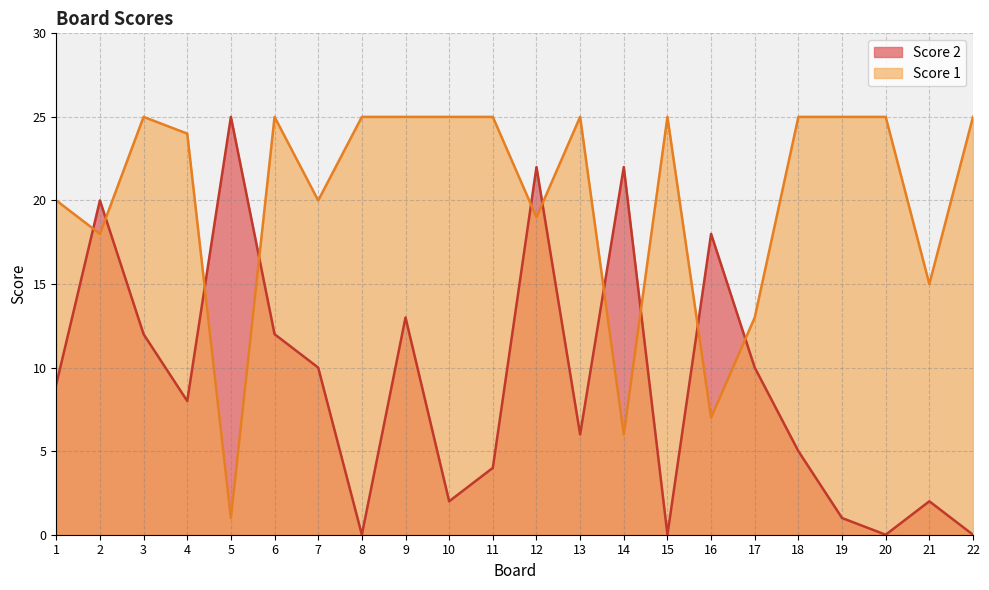

Reading right to left, what are all the values shown in this chart?

Score 2: 22=0	21=2	20=0	19=1	18=5	17=10	16=18	15=0	14=22	13=6	12=22	11=4	10=2	9=13	8=0	7=10	6=12	5=25	4=8	3=12	2=20	1=9
Score 1: 22=25	21=15	20=25	19=25	18=25	17=13	16=7	15=25	14=6	13=25	12=19	11=25	10=25	9=25	8=25	7=20	6=25	5=1	4=24	3=25	2=18	1=20